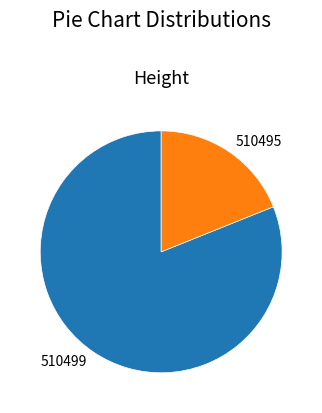

True or false: 510499 accounts for 81% of the total.

True